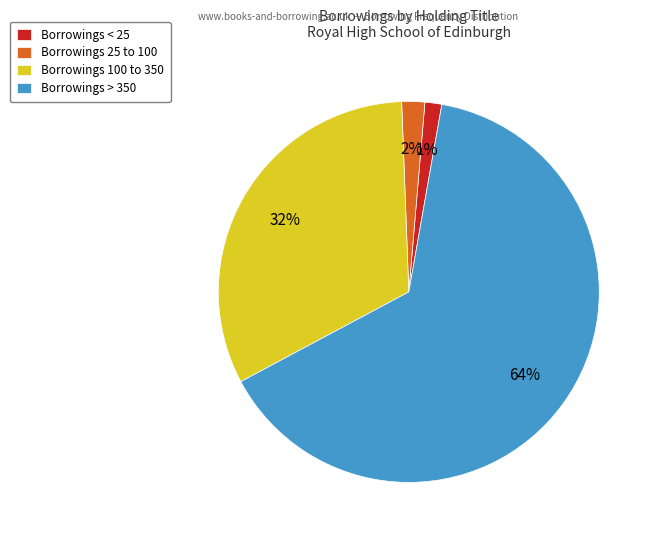

To the nearest percent, what is the combined percentage of Borrowings 100 to 350 and Borrowings > 350?

97%